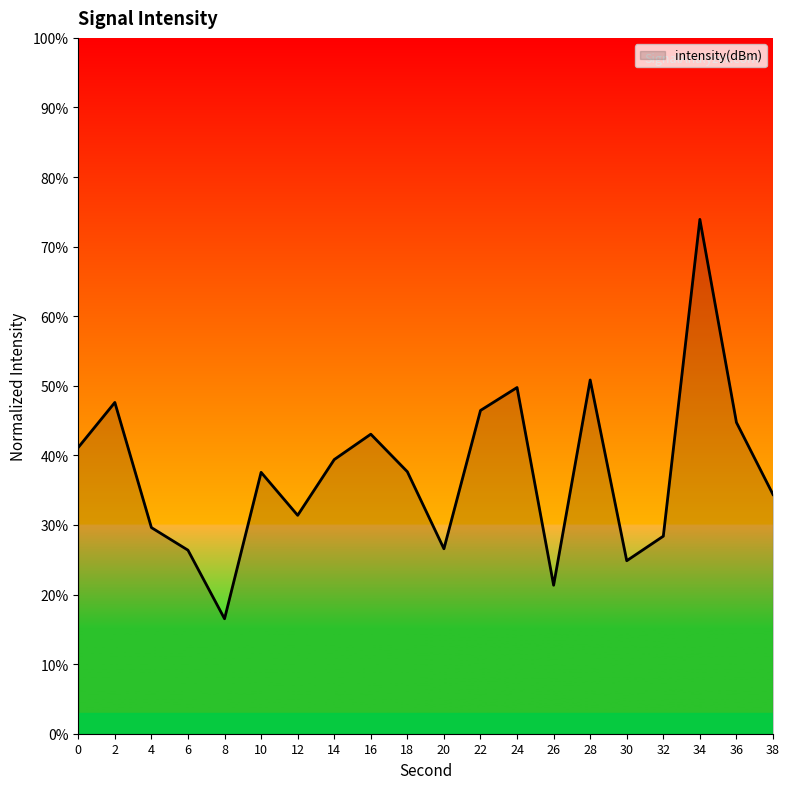

What is the sum of all values?

751.6